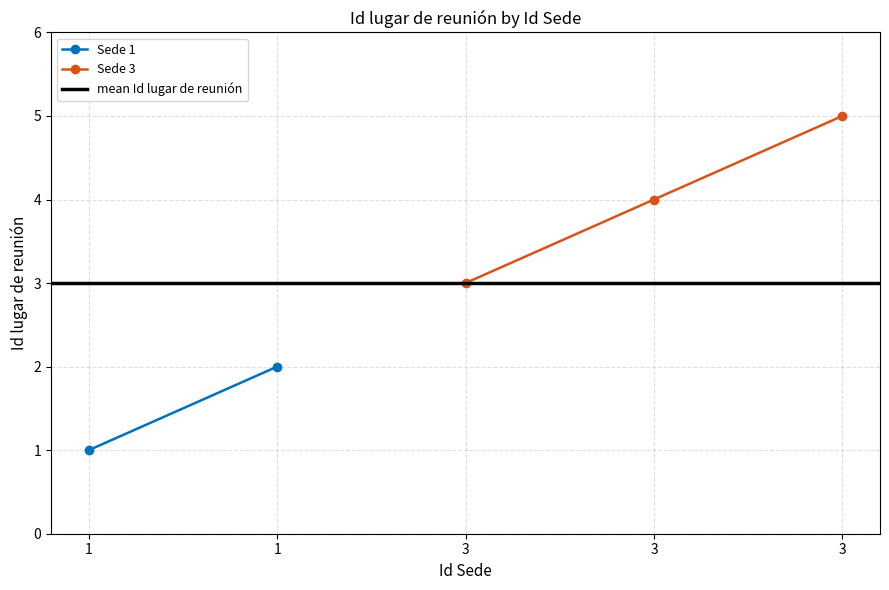

What is the difference between the maximum and minimum values?

4